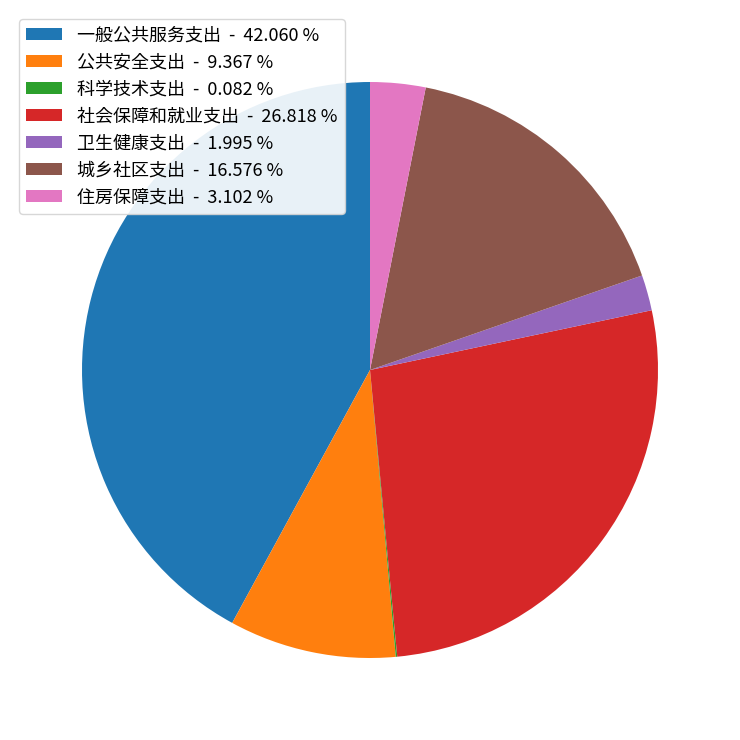

Is the sum of 住房保障支出 - 3.102 % and 公共安全支出 - 9.367 % greater than half?

No